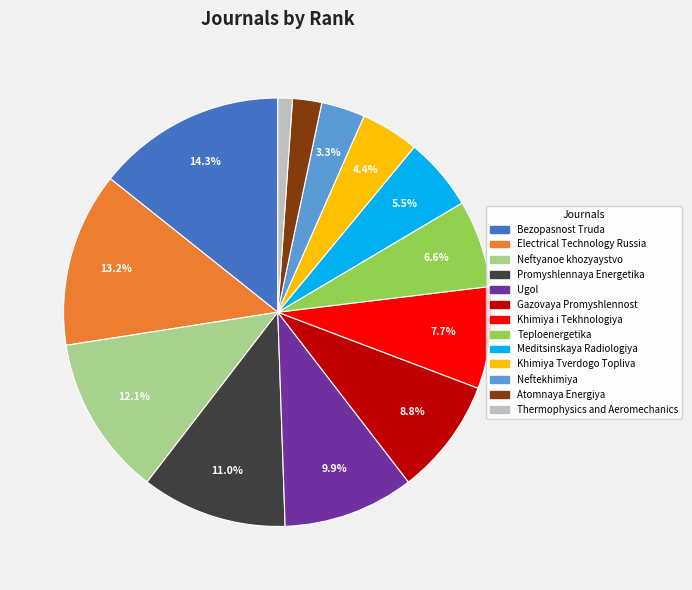

Rank the categories by value from highest to lowest.

Bezopasnost Truda, Electrical Technology Russia, Neftyanoe khozyaystvo, Promyshlennaya Energetika, Ugol, Gazovaya Promyshlennost, Khimiya i Tekhnologiya, Teploenergetika, Meditsinskaya Radiologiya, Khimiya Tverdogo Topliva, Neftekhimiya, Atomnaya Energiya, Thermophysics and Aeromechanics